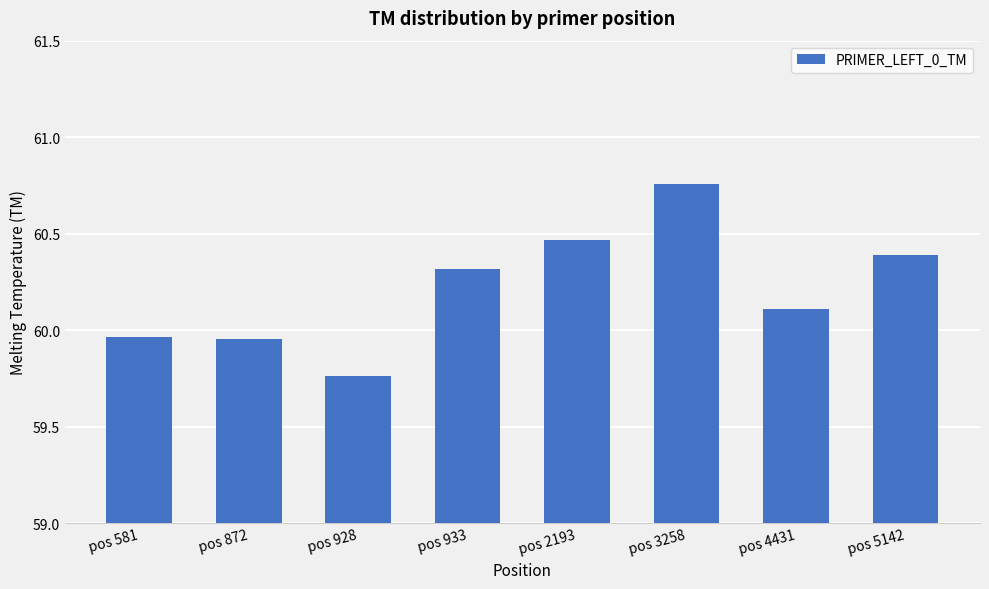

Which label corresponds to the largest value in the chart?

pos 3258